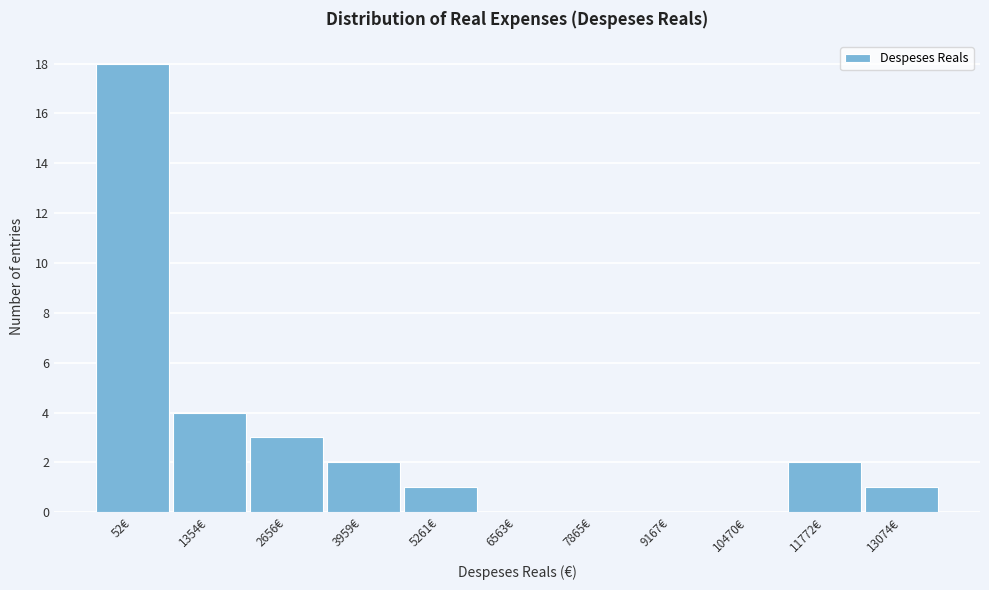

Reading right to left, transcribe all the data shown in this chart.

13074€=1	11772€=2	10470€=0	9167€=0	7865€=0	6563€=0	5261€=1	3959€=2	2656€=3	1354€=4	52€=18